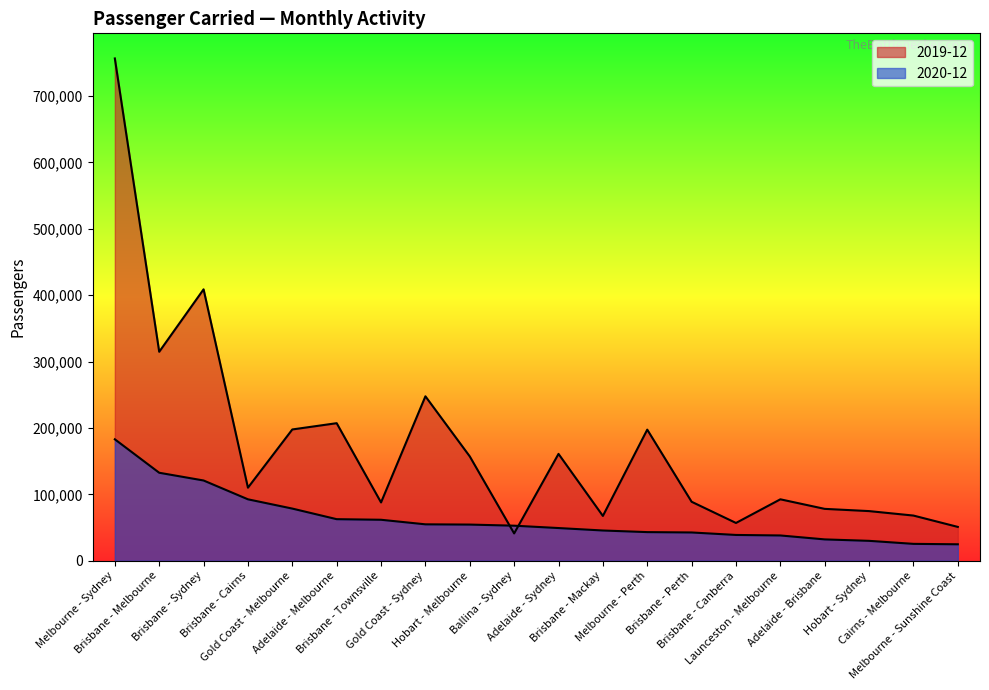

At which category is the sum across all series the highest?

Melbourne - Sydney